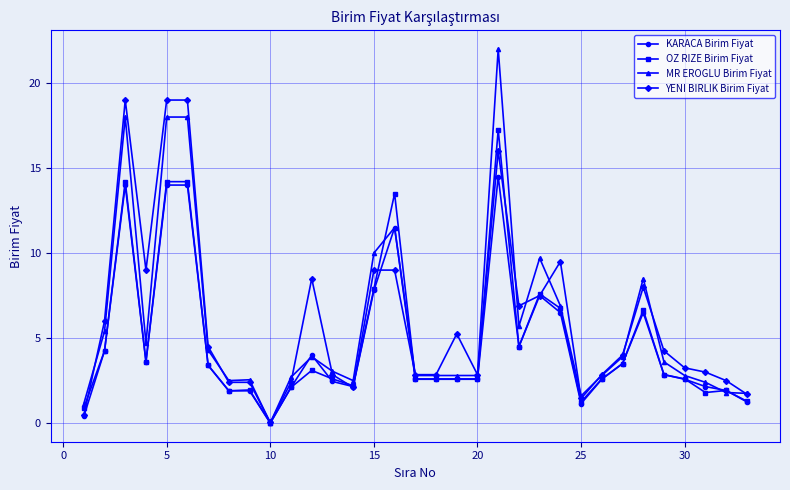

Is this an area chart (filled region under the line)?

No